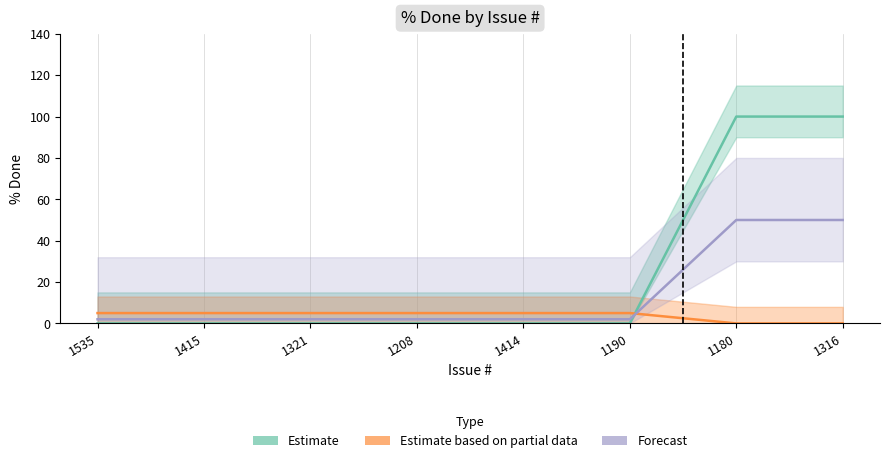

At how many categories does at least one series exceed 3?

8